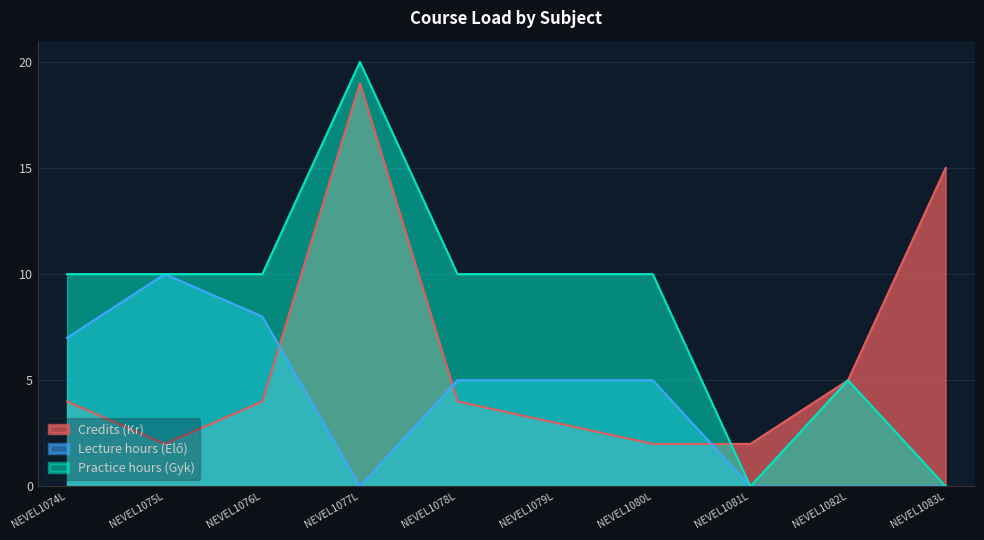

At which label does Credits (Kr) reach its minimum?

NEVEL1075L